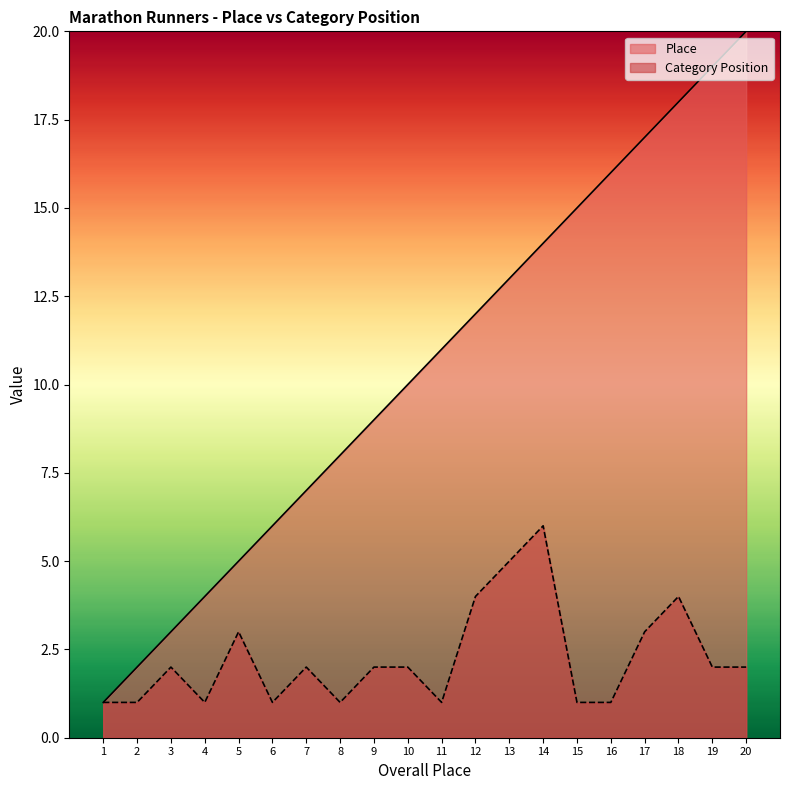

Which series has the largest total across all categories?

Place